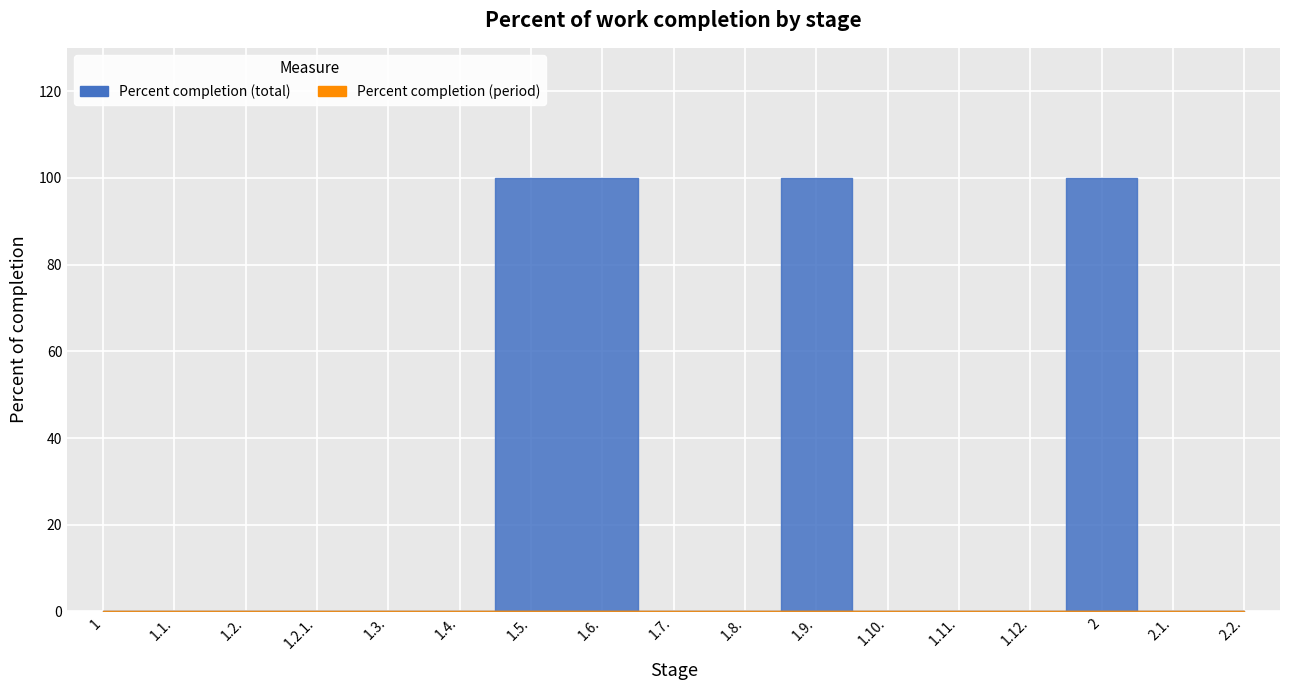

Where is the first local maximum?

1.9.